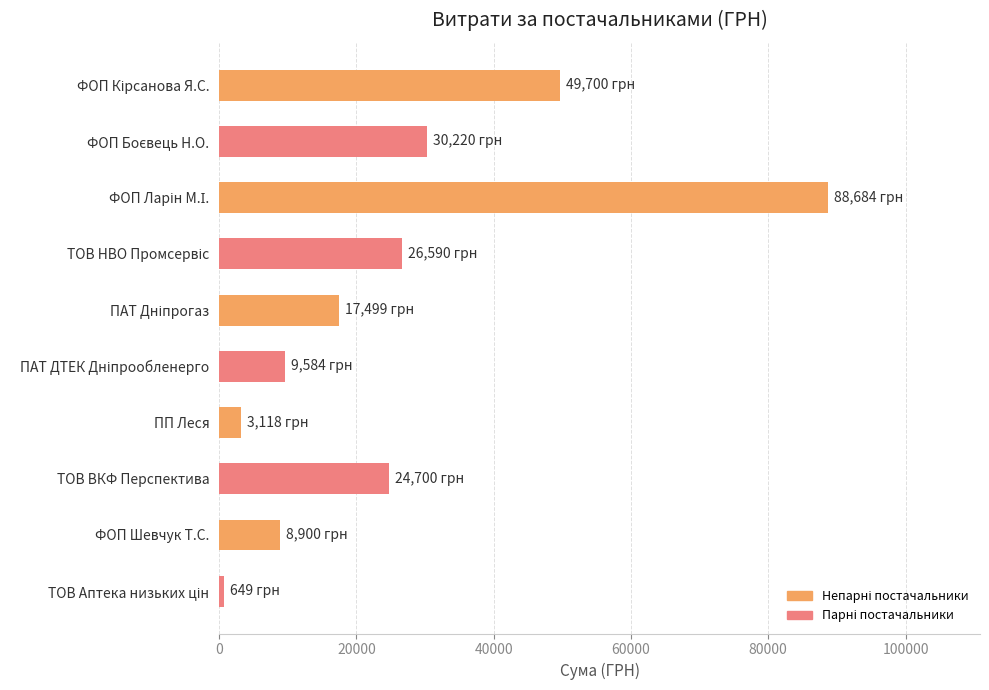

What is the difference between the second highest and second lowest values?

46582.3